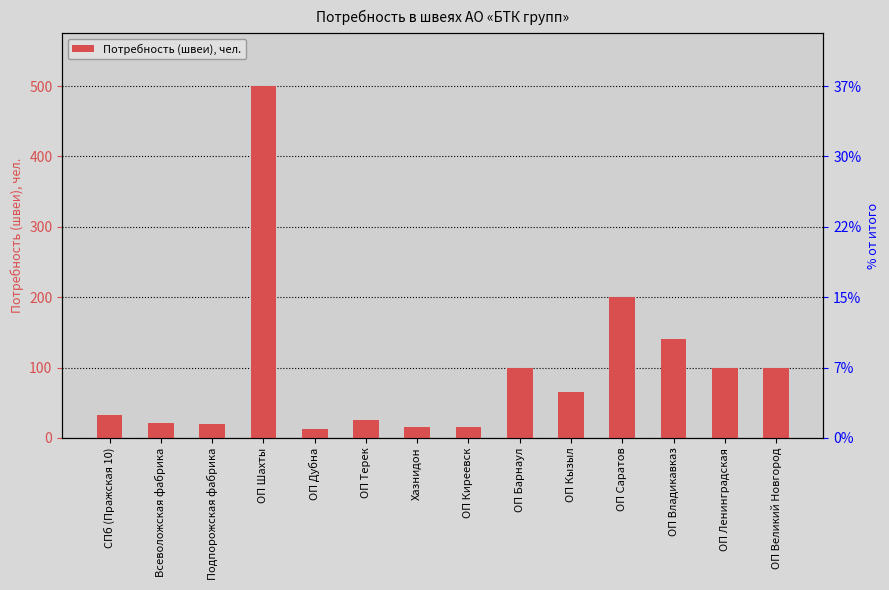

Which category has the highest value across all series?

ОП Шахты